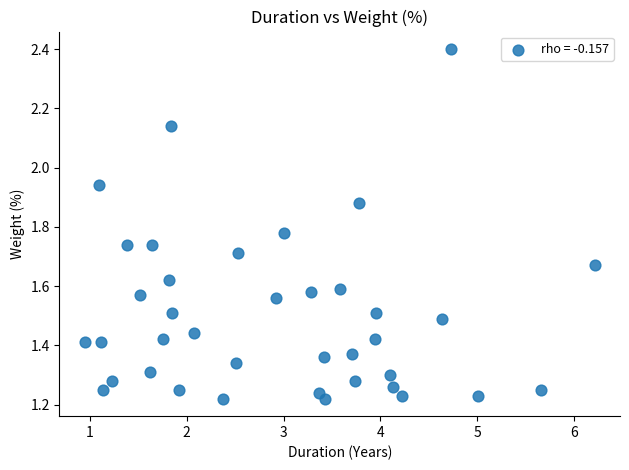

What is the range of X values (max minus min)?

5.3